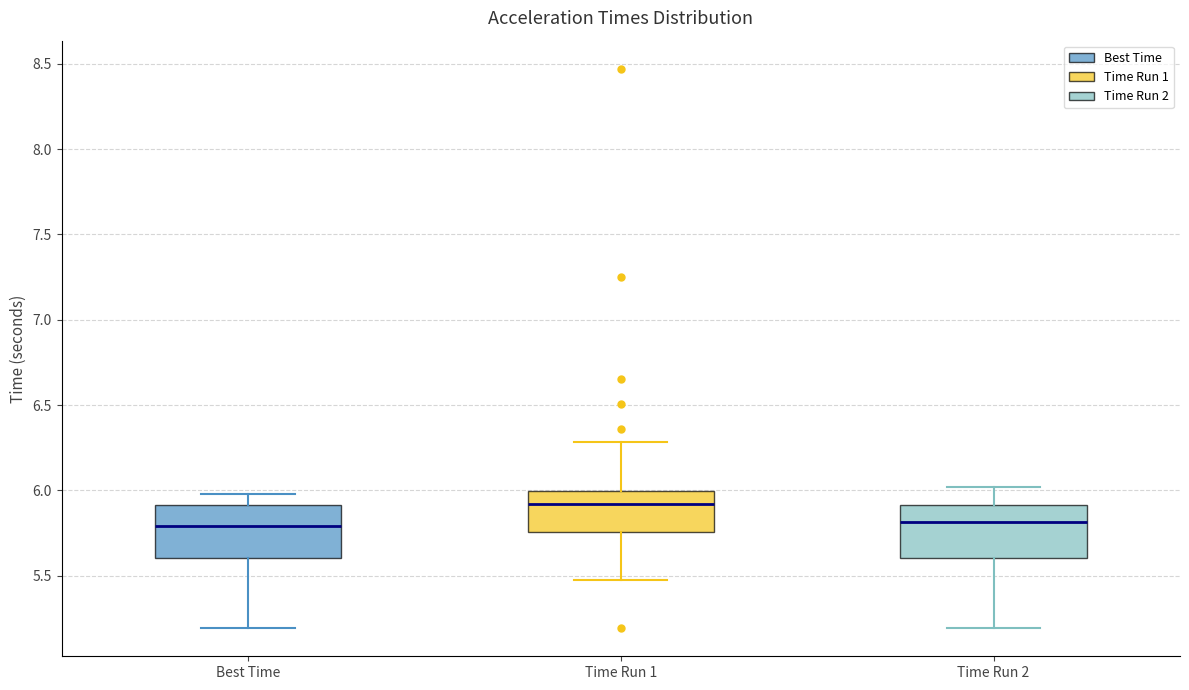

Reading left to right, transcribe this box plot: for each box, give where its median line is, the range the box spans, and where its two whiskers end, as read against the y-axis. The values are not printed on the chart, so give them approximately, as read against the axis.

Best Time: median 5.80, box 5.60 to 5.90, whiskers 5.20 to 6.00
Time Run 1: median 5.90, box 5.75 to 6.00, whiskers 5.50 to 6.30
Time Run 2: median 5.80, box 5.60 to 5.90, whiskers 5.20 to 6.00